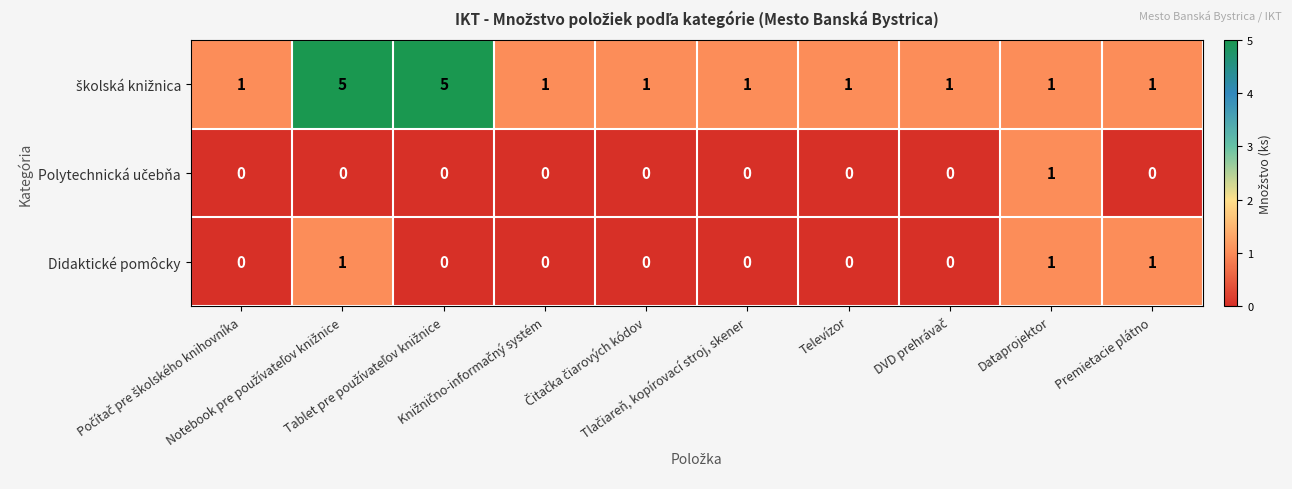

Count the Didaktické pomôcky values in the range 0 to 1.

10